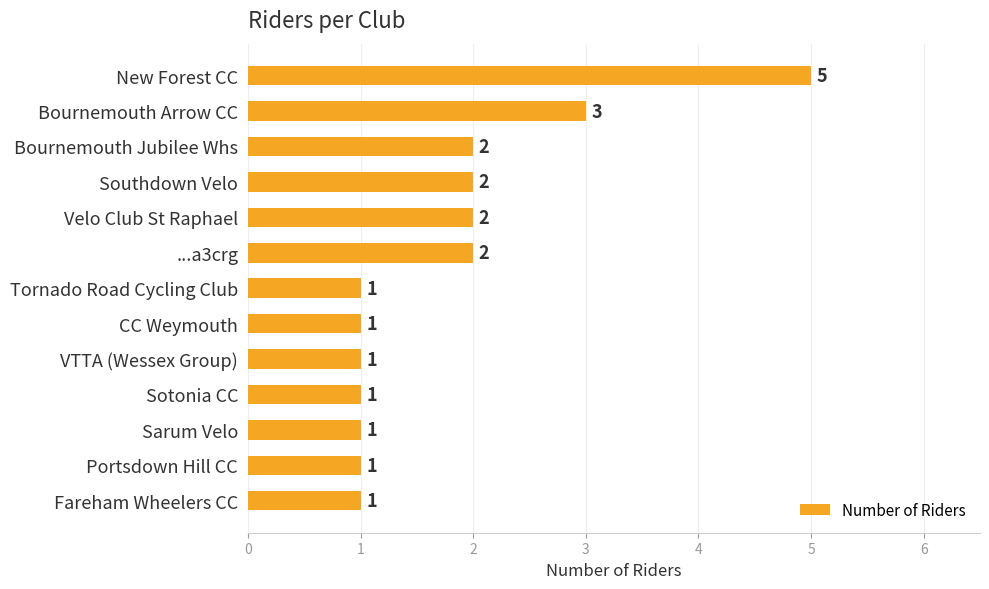

What is the value of the 1st bar from the top?

5